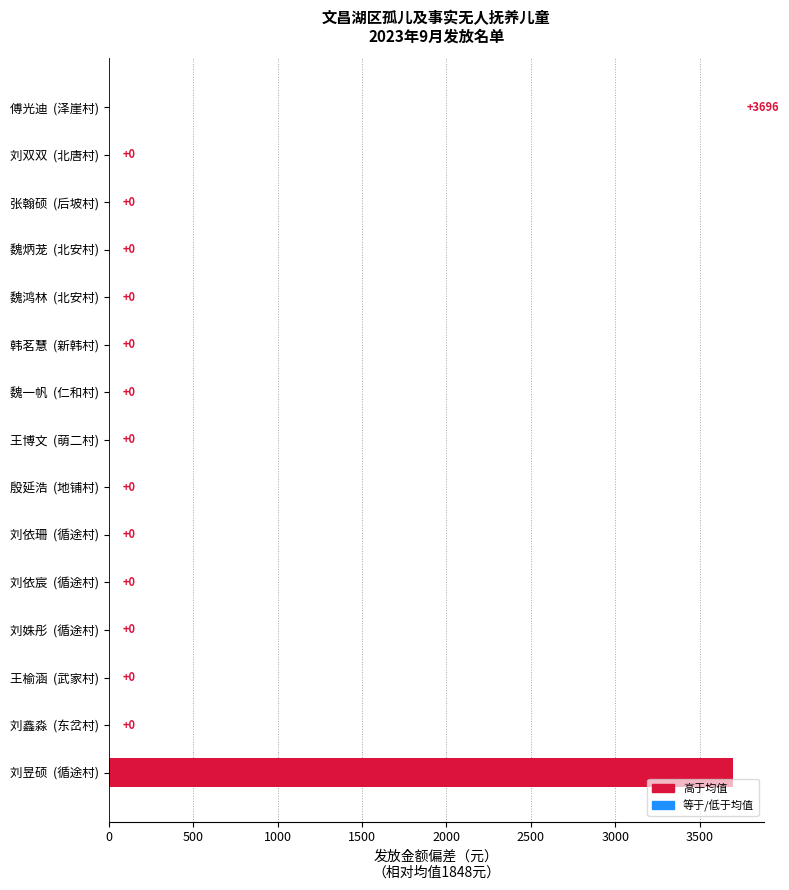

What is the greatest value displayed?

3696